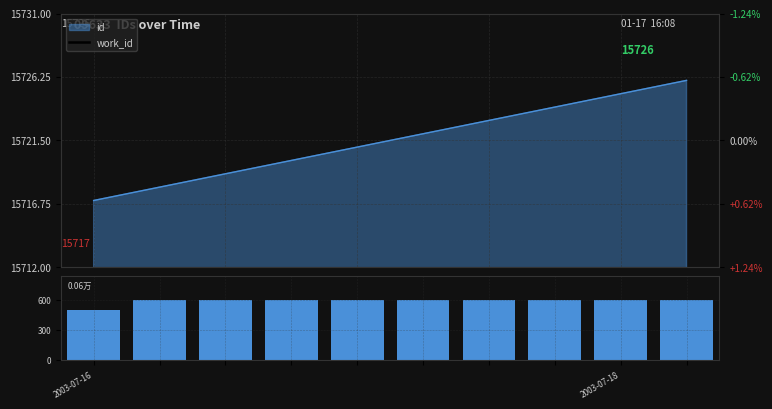

How many data points in volume are less than 600?

1